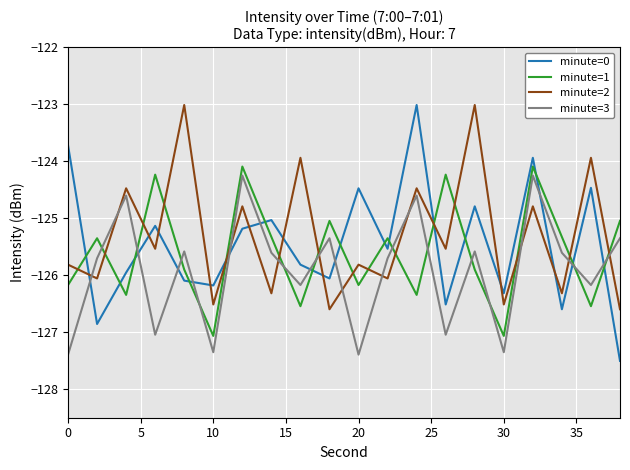

List the series in order of their overall mean, highest first.

minute=2, minute=0, minute=1, minute=3